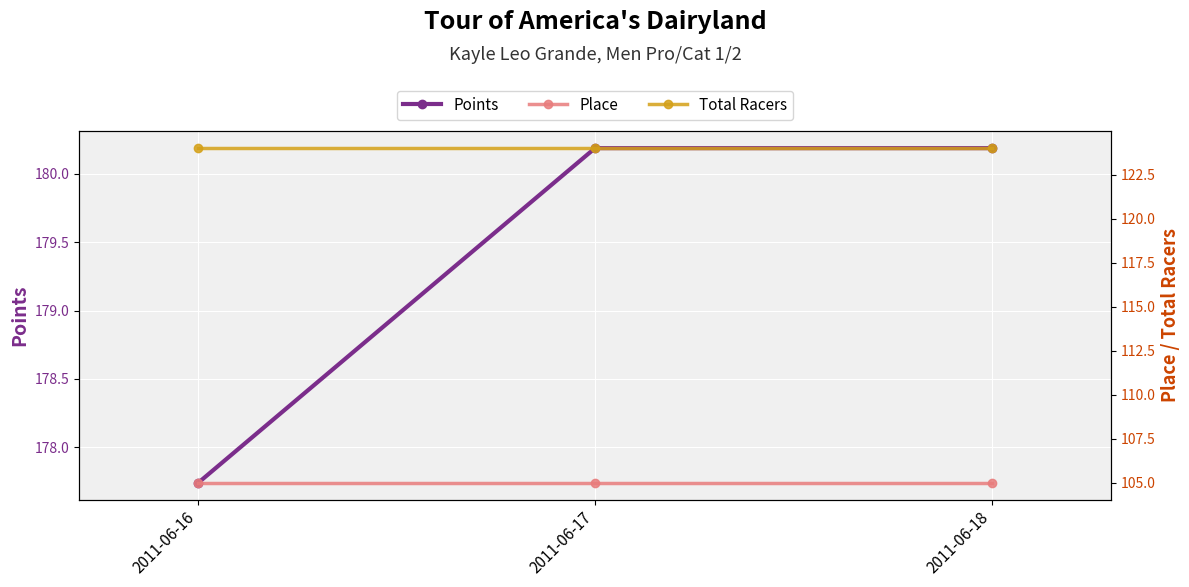

At how many categories does at least one series exceed 167?

3